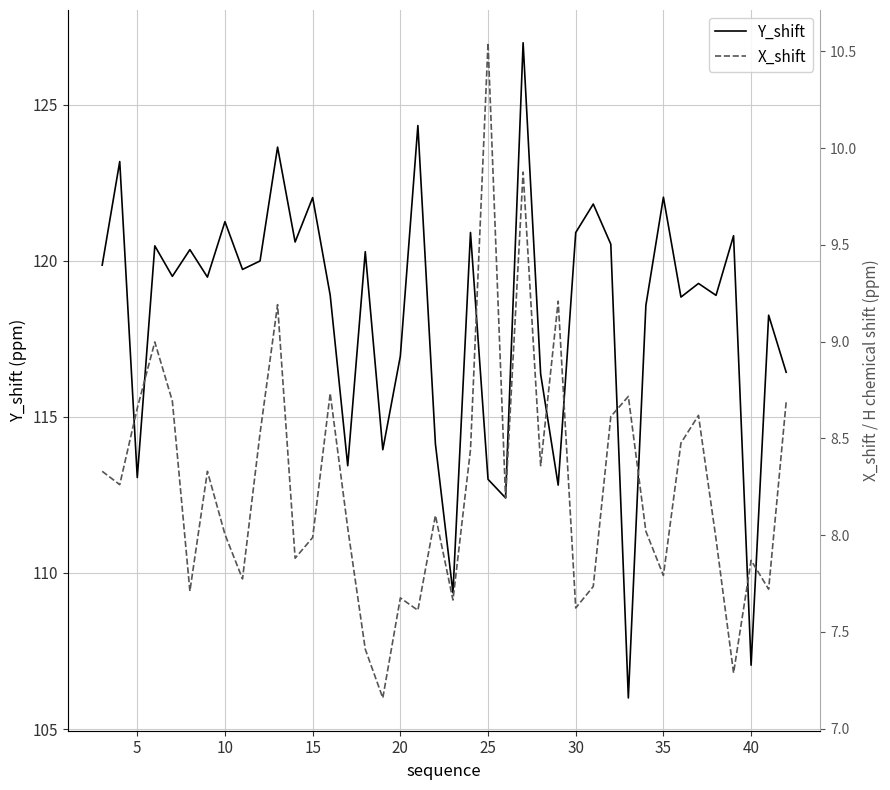

True or false: X_shift has more than 0 points higher than both neighbors.

True